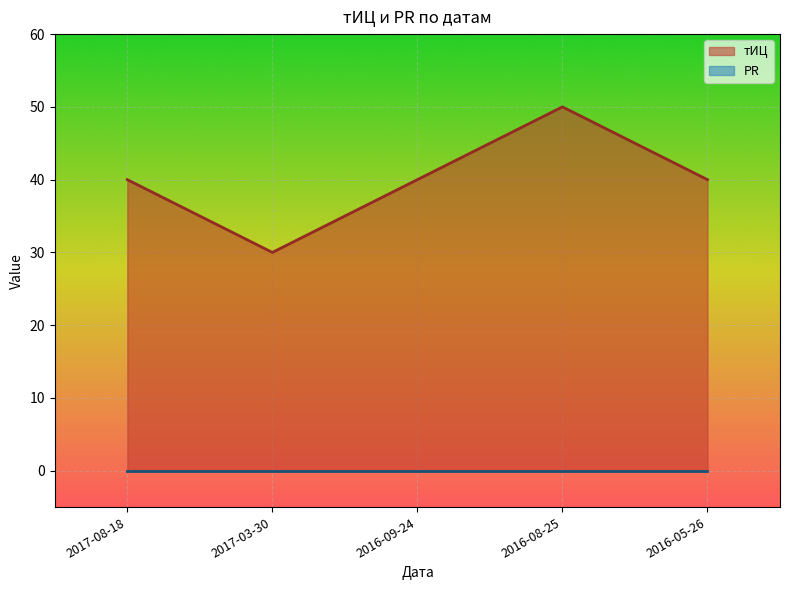

At which category does the chart reach its minimum across all series?

2017-03-30